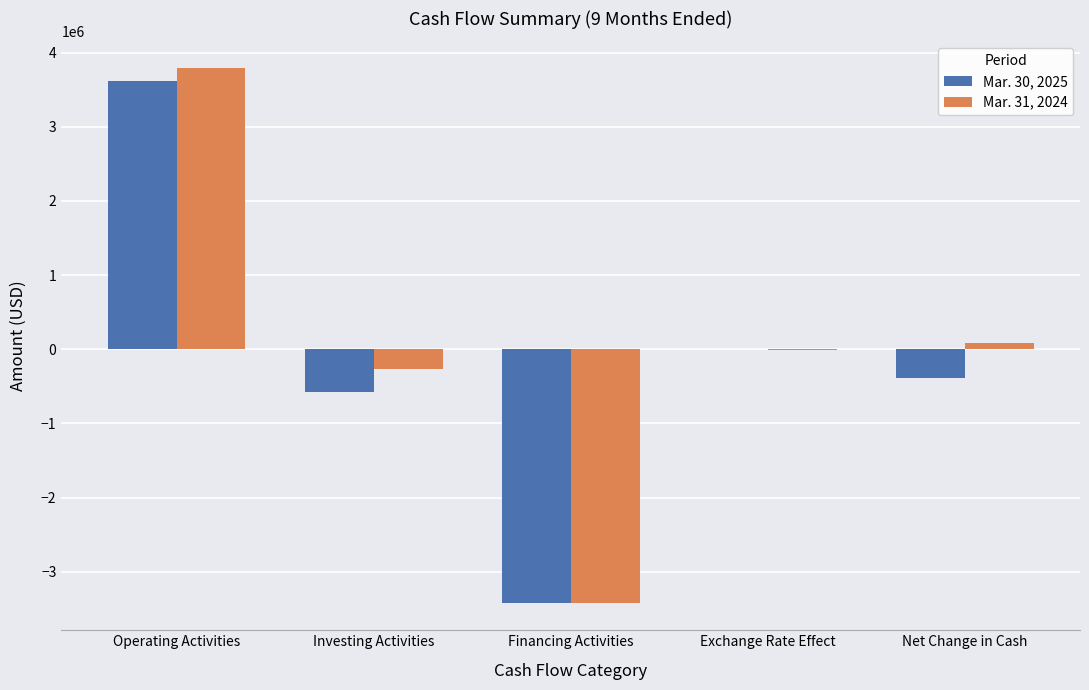

At which category is the sum across all series the highest?

Operating Activities